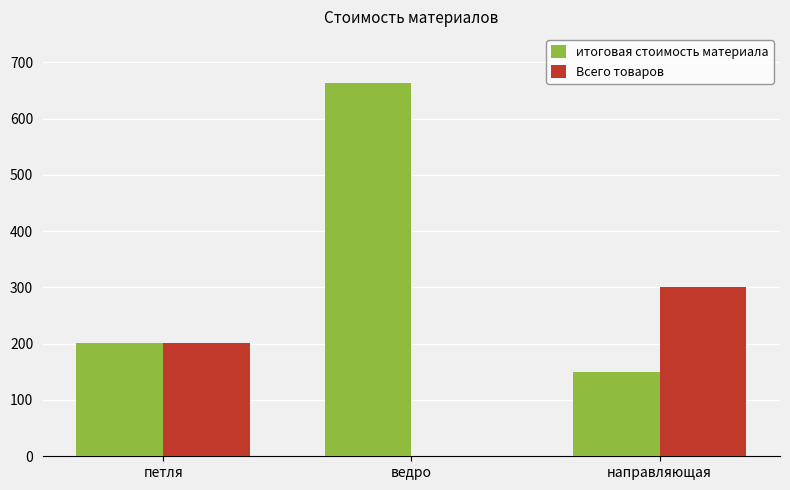

Which series changed the most between петля and ведро?

итоговая стоимость материала